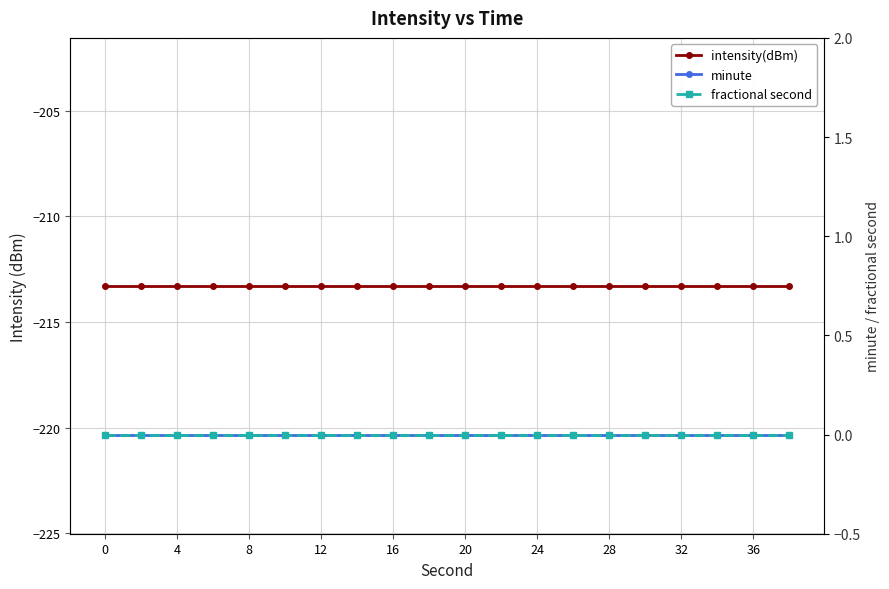

Is it true that intensity(dBm) equals -213.3 at 4?

True